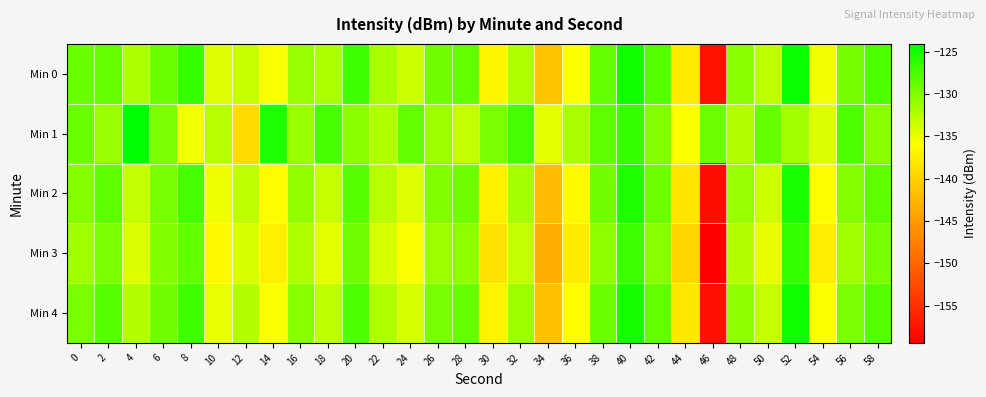

At which category does the chart reach its minimum across all series?

46